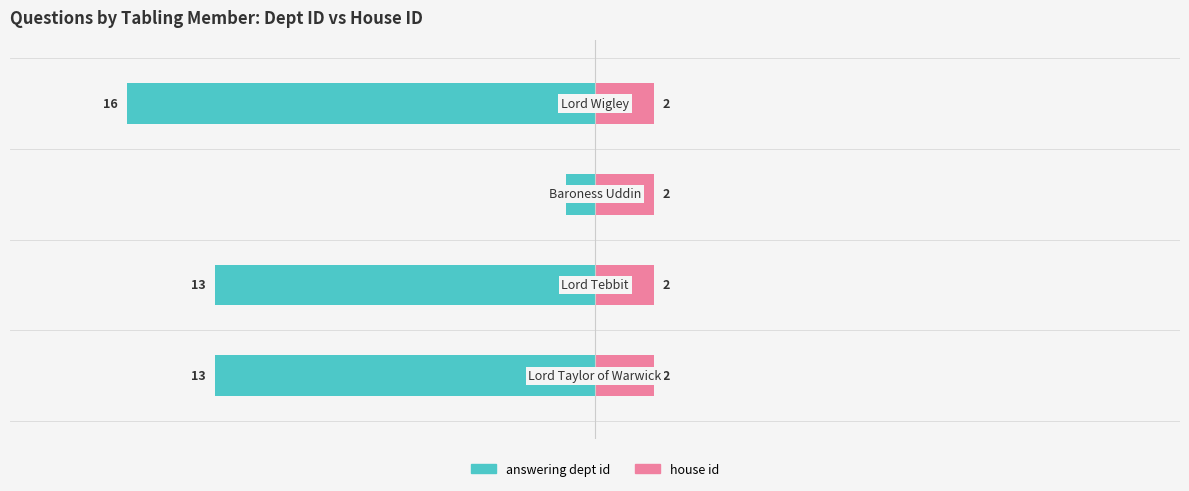

True or false: answering dept id has a value of -5.7 at −20.

False